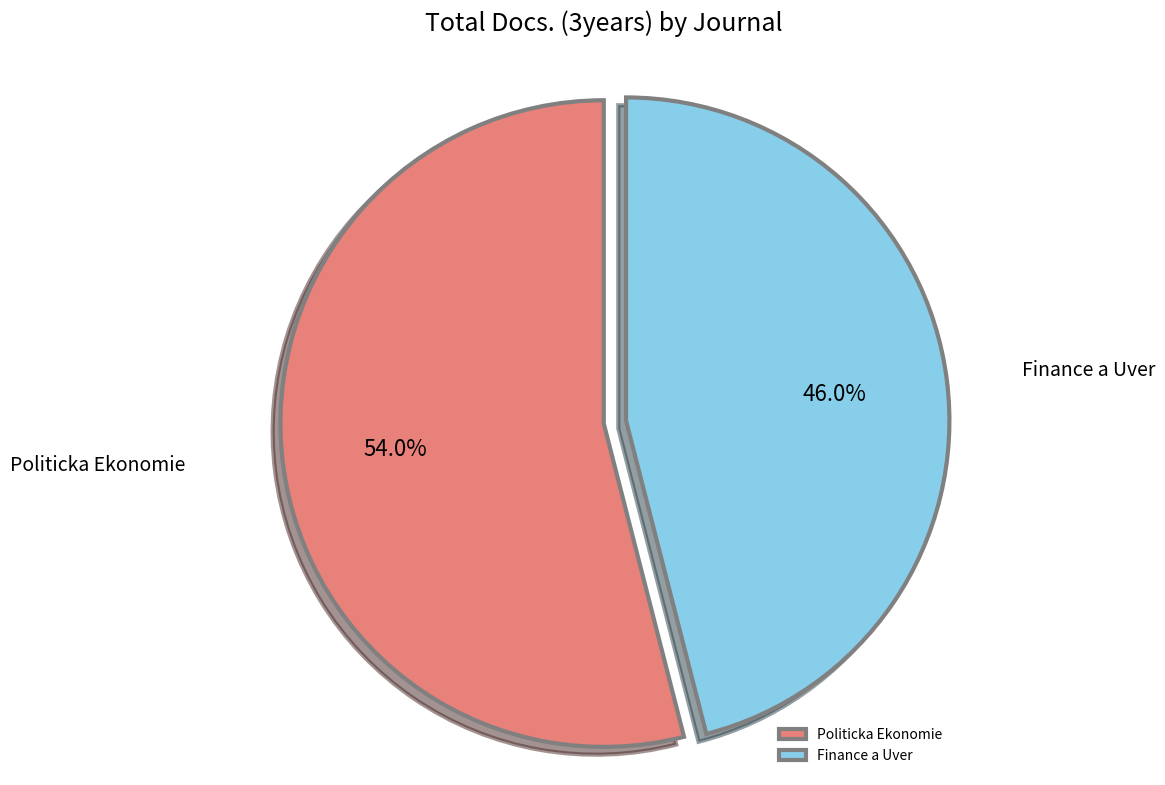

To the nearest percent, what percentage of the pie is Politicka Ekonomie?

54%